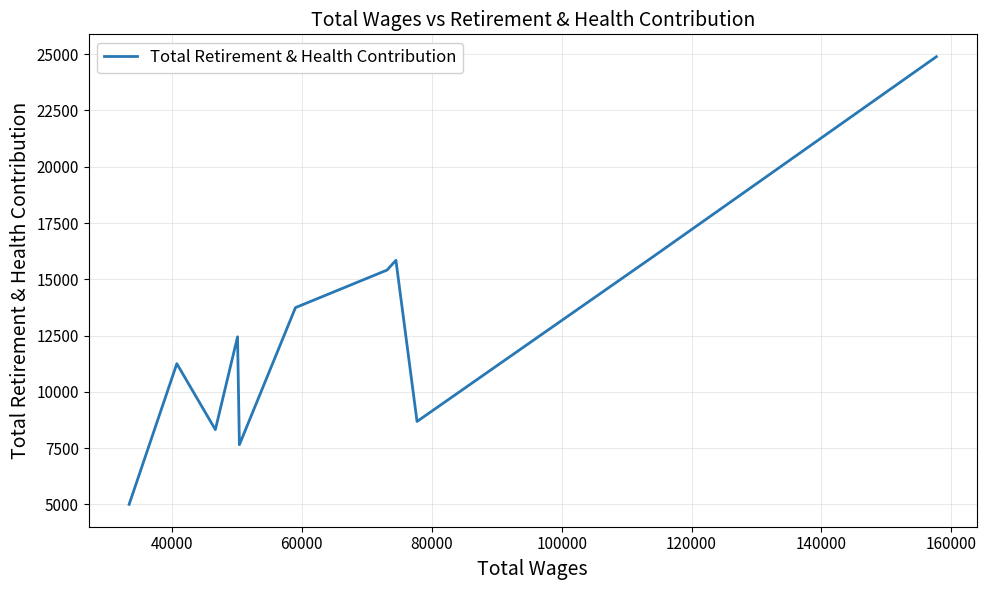

What is the greatest value displayed?

24888